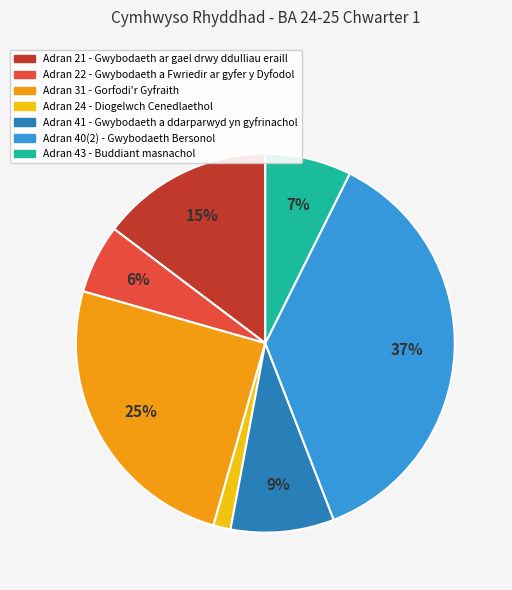

Count the number of slices in the pie.

7